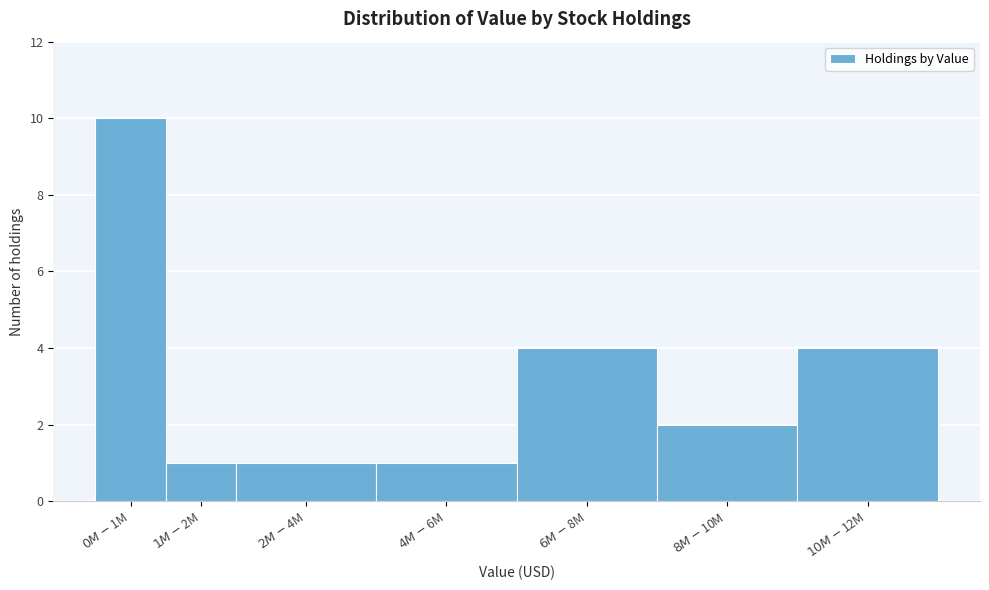

Reading right to left, list all the values displayed in this chart.

4	2	4	1	1	1	10